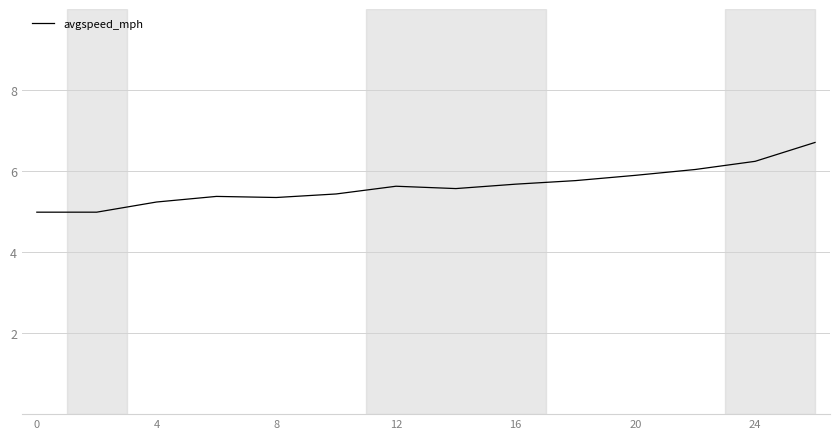

What is the difference between the maximum and second lowest values?

1.7